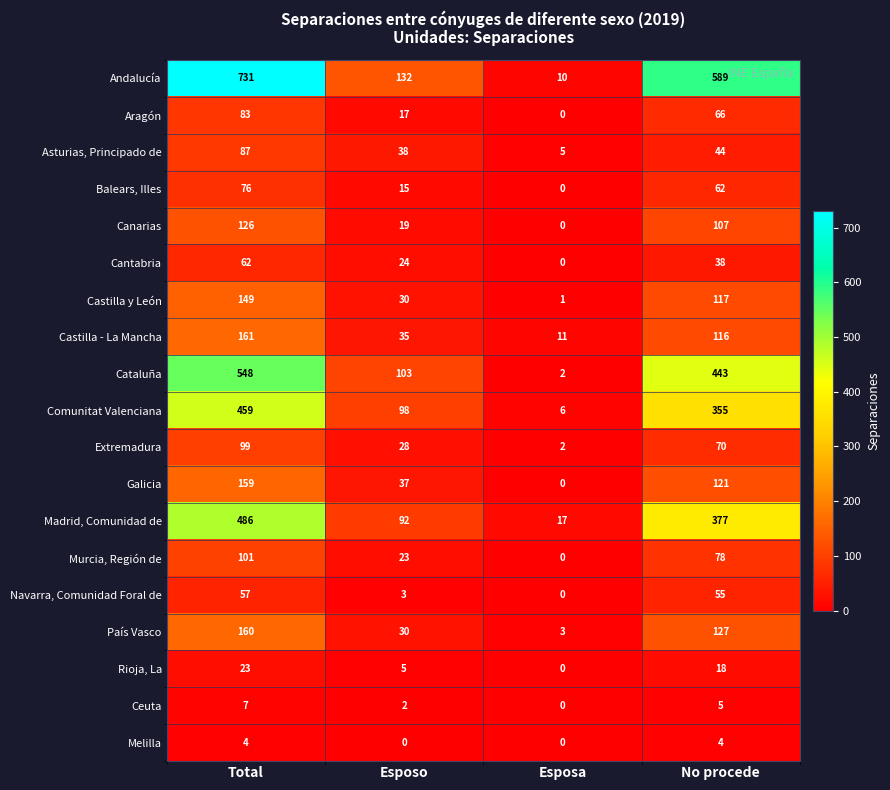

Which series has the widest spread of values?

Andalucía